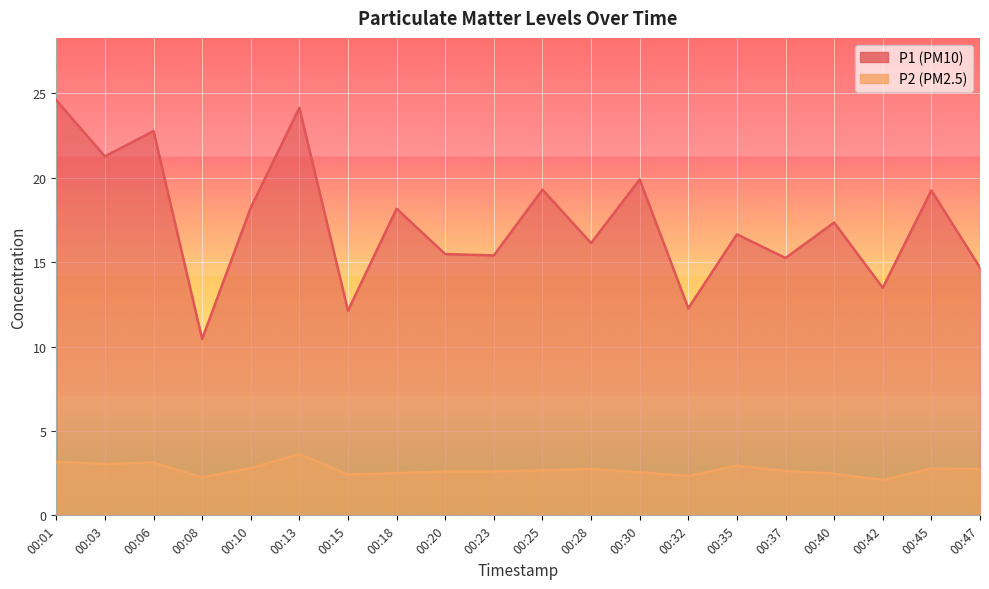

How many data points in P1 are less than 17?

10